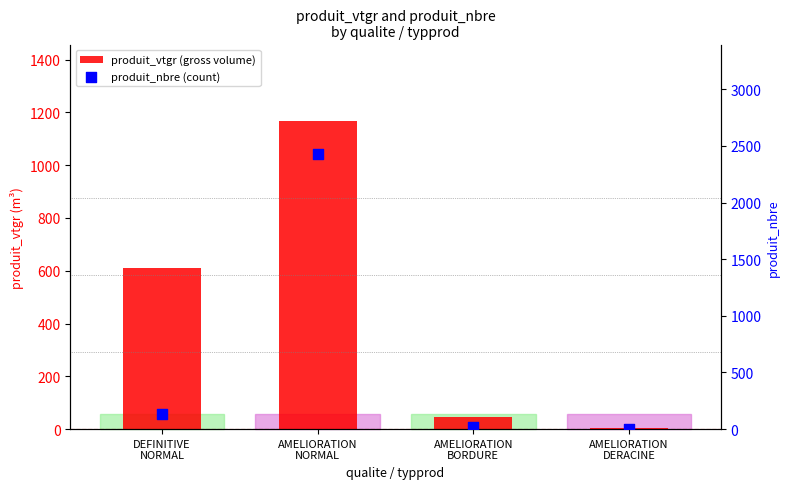

Which series contains the lowest Y value?

produit_vtgr (gross volume)